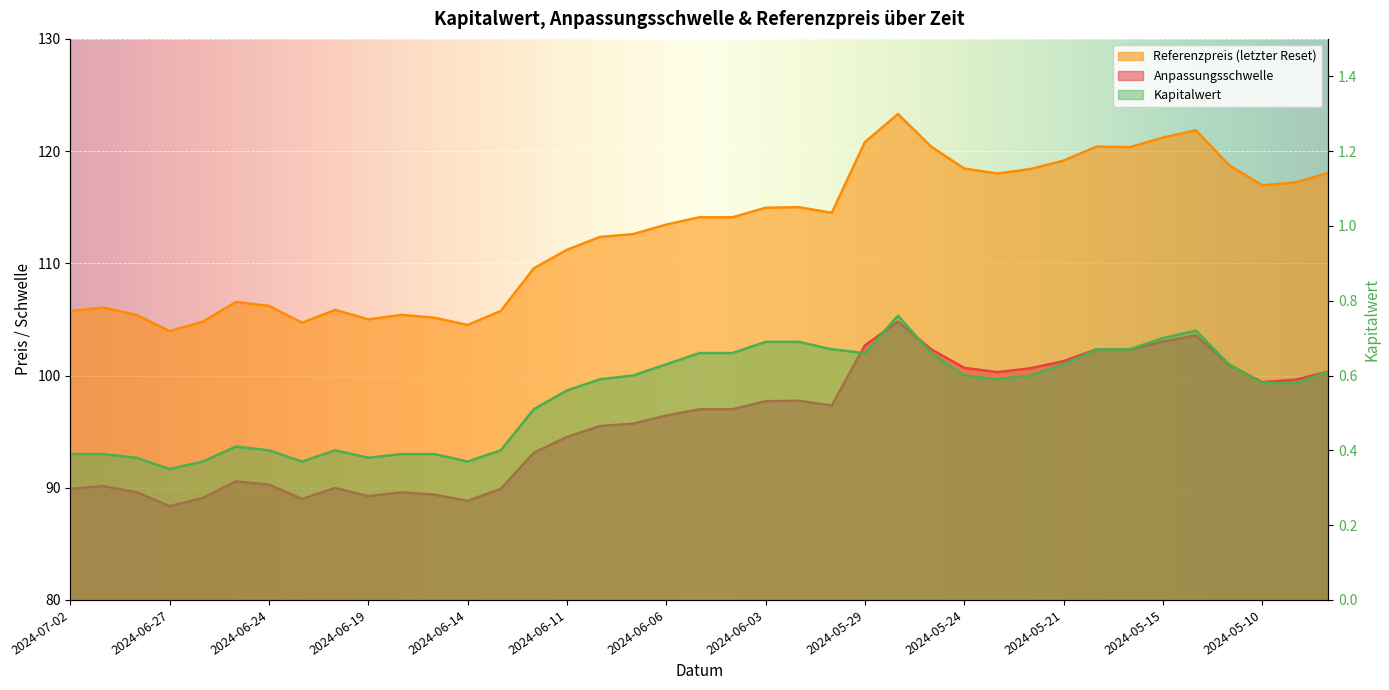

At which label does Referenzpreis reach its peak?

2024-05-28